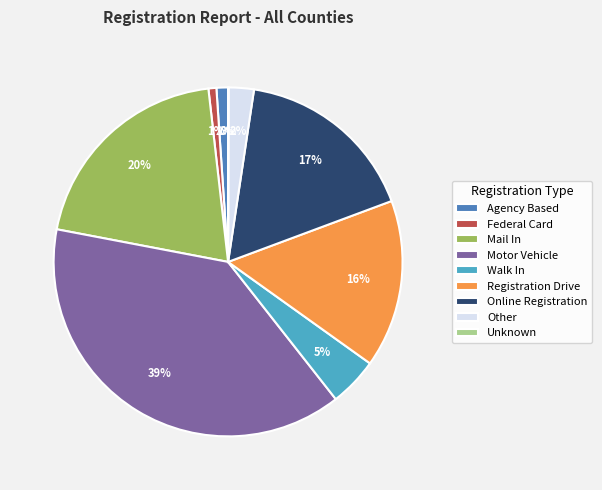

Is the sum of Other and Federal Card greater than half?

No